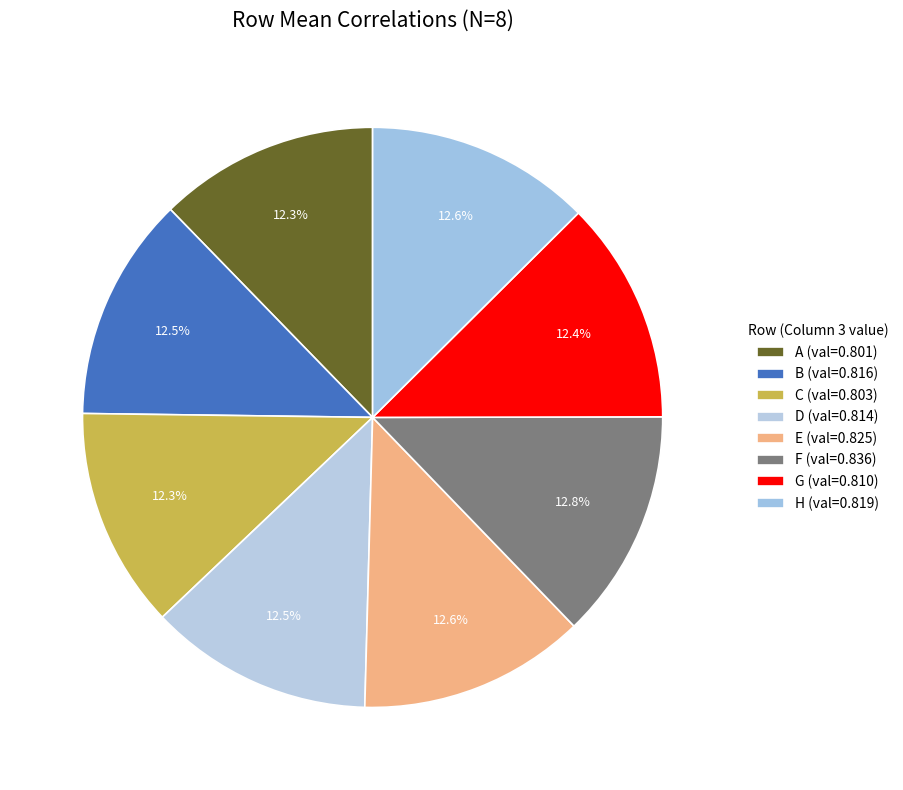

Which slice is the smallest?

A